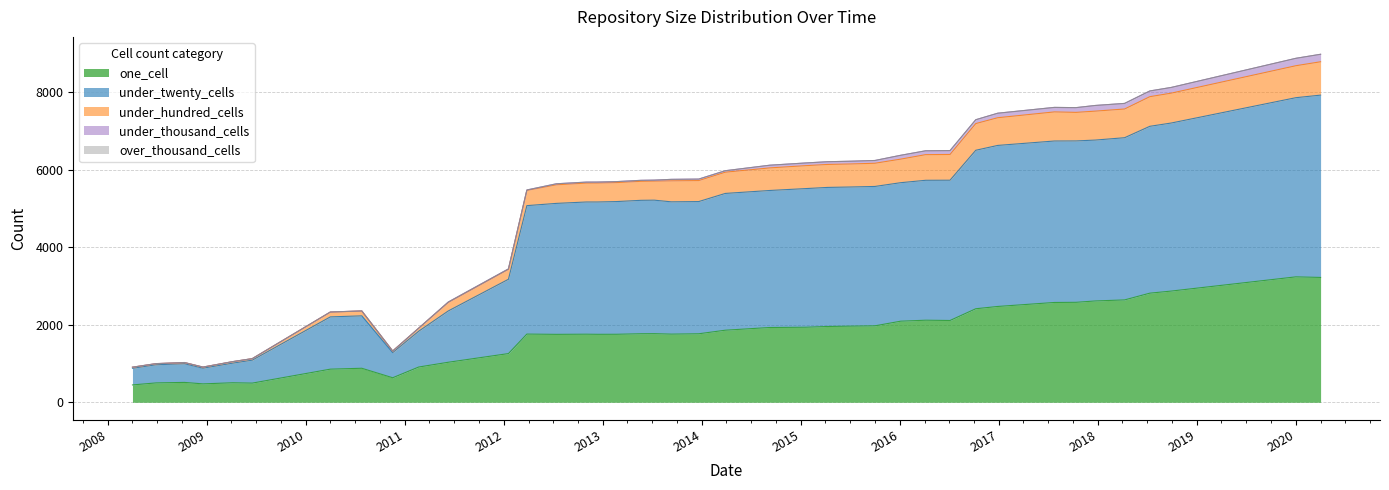

What is the highest value of the one_cell series?

3237